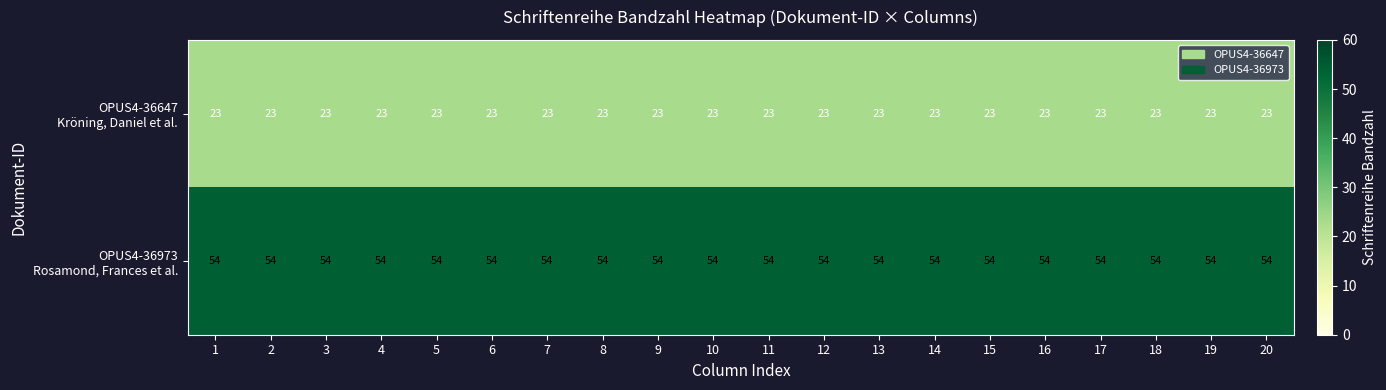

What is the smallest value displayed?

23